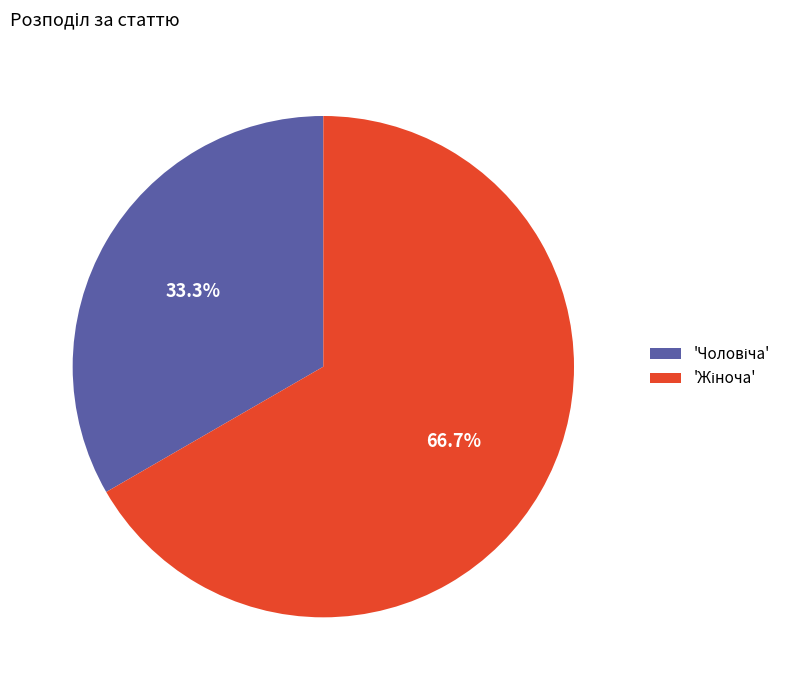

Is there any slice that represents more than half of the pie?

Yes